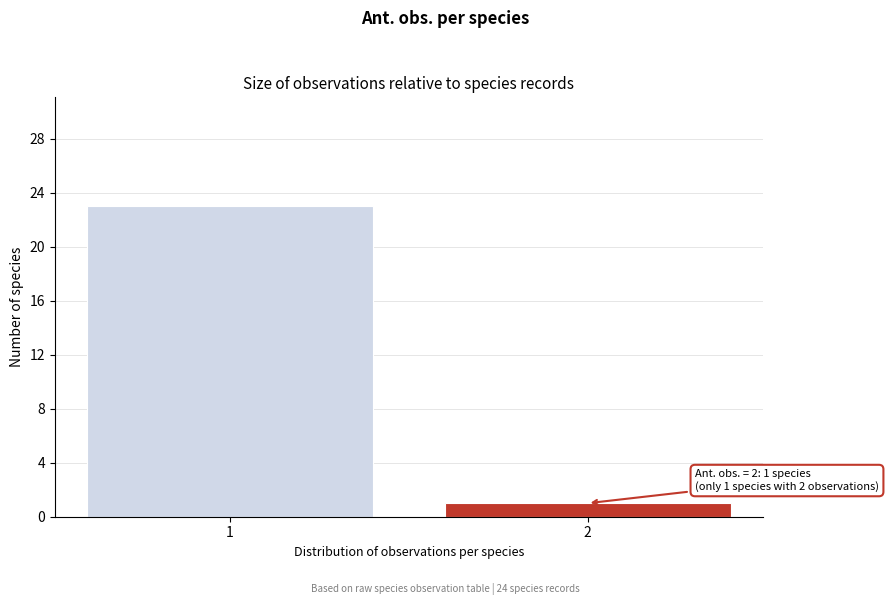

Reading right to left, transcribe all the data shown in this chart.

2=1	1=23